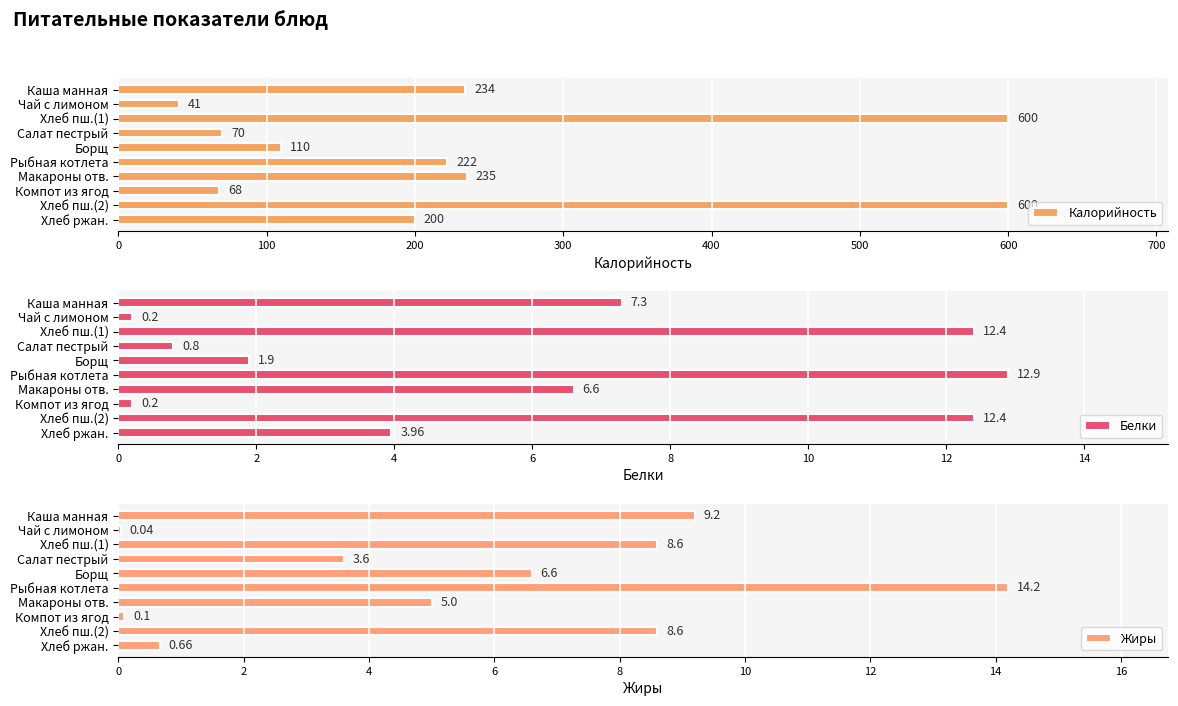

How many categories are shown in the chart?

10